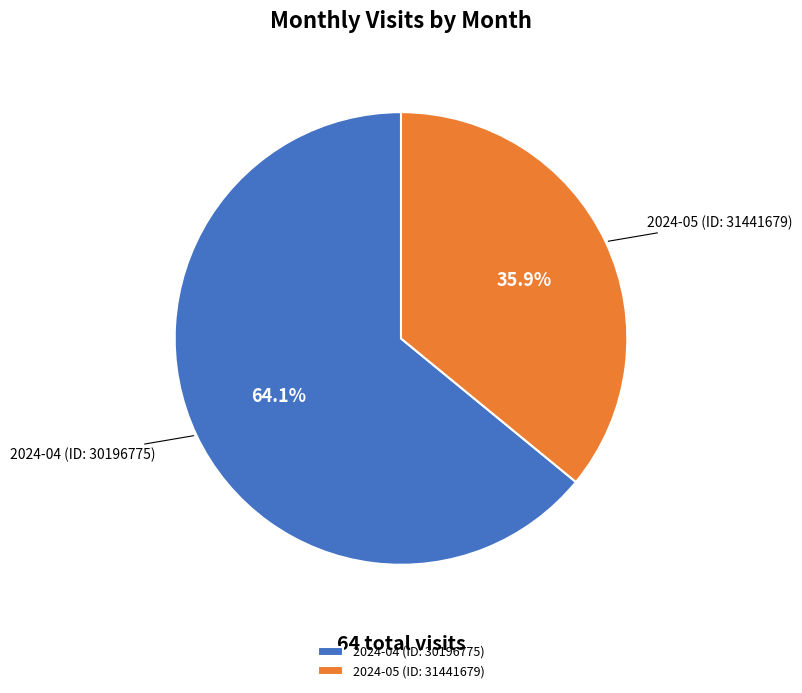

True or false: 2024-05 (ID: 31441679) accounts for 30% of the total.

False